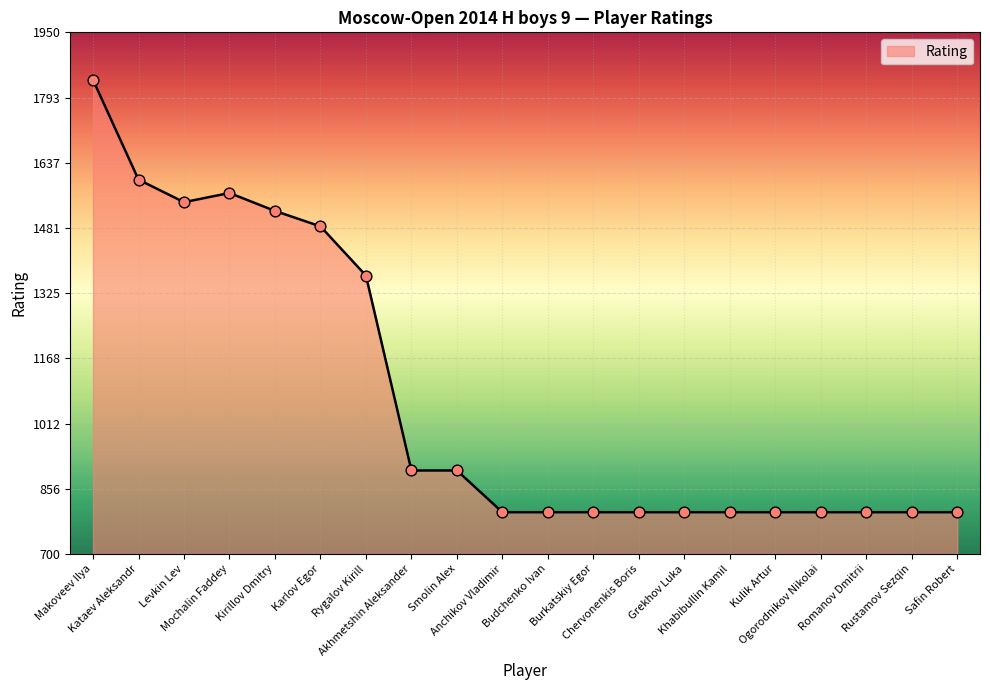

Which has a higher value, Levkin Lev or Anchikov Vladimir?

Levkin Lev